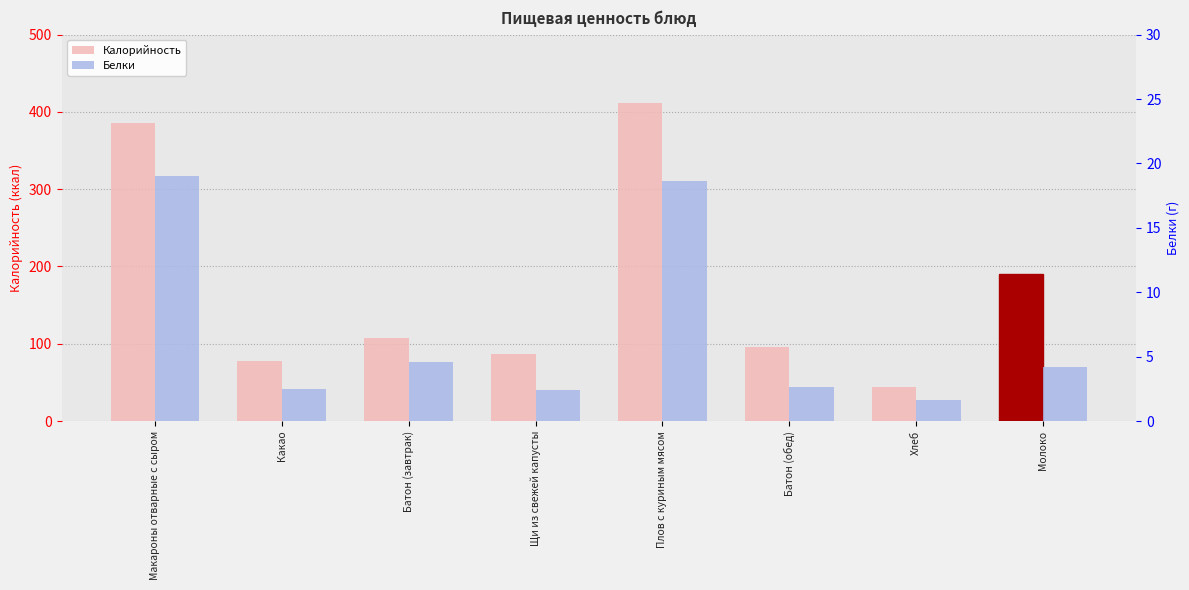

At which label does Белки reach its peak?

Макароны отварные с сыром